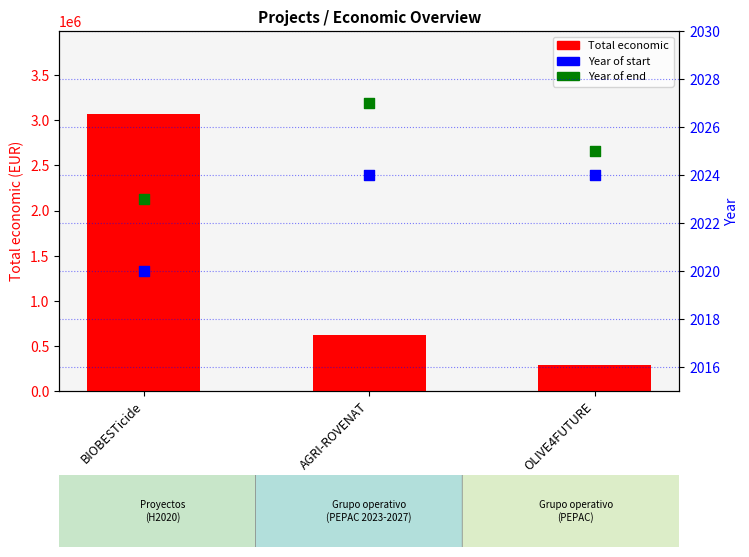

At which category is the sum across all series the highest?

BIOBESTicide